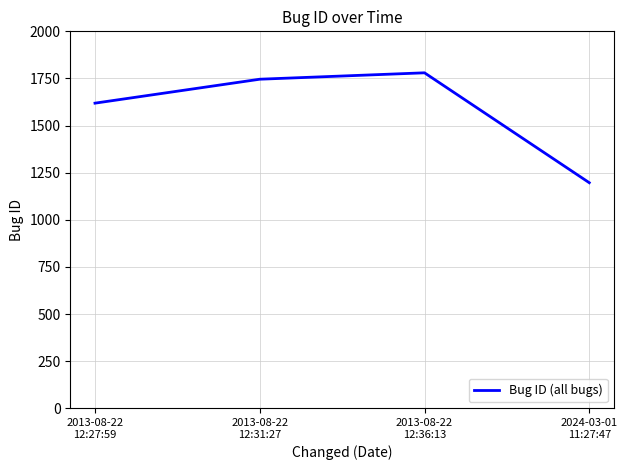

True or false: the data shows 717 at 2024-03-01
11:27:47.

False